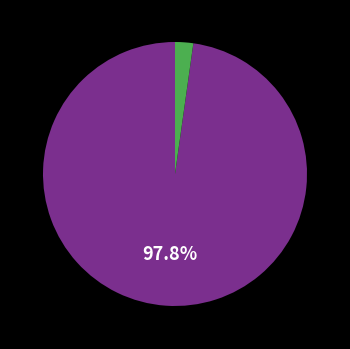

Does any single category account for the majority?

Yes